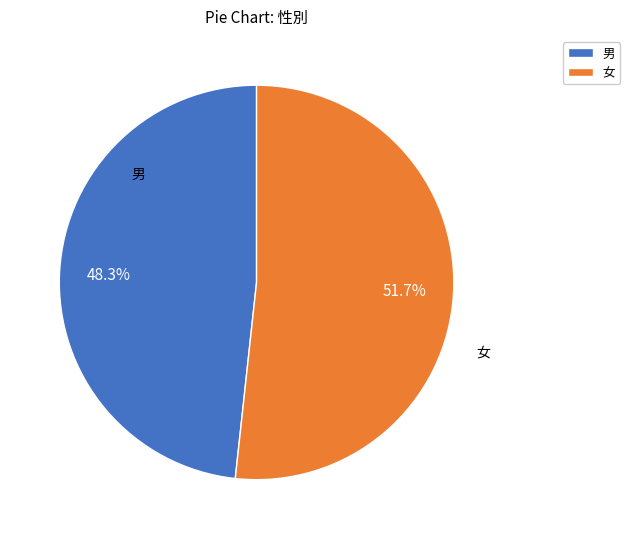

To the nearest percent, what is the combined percentage of 女 and 男?

100%